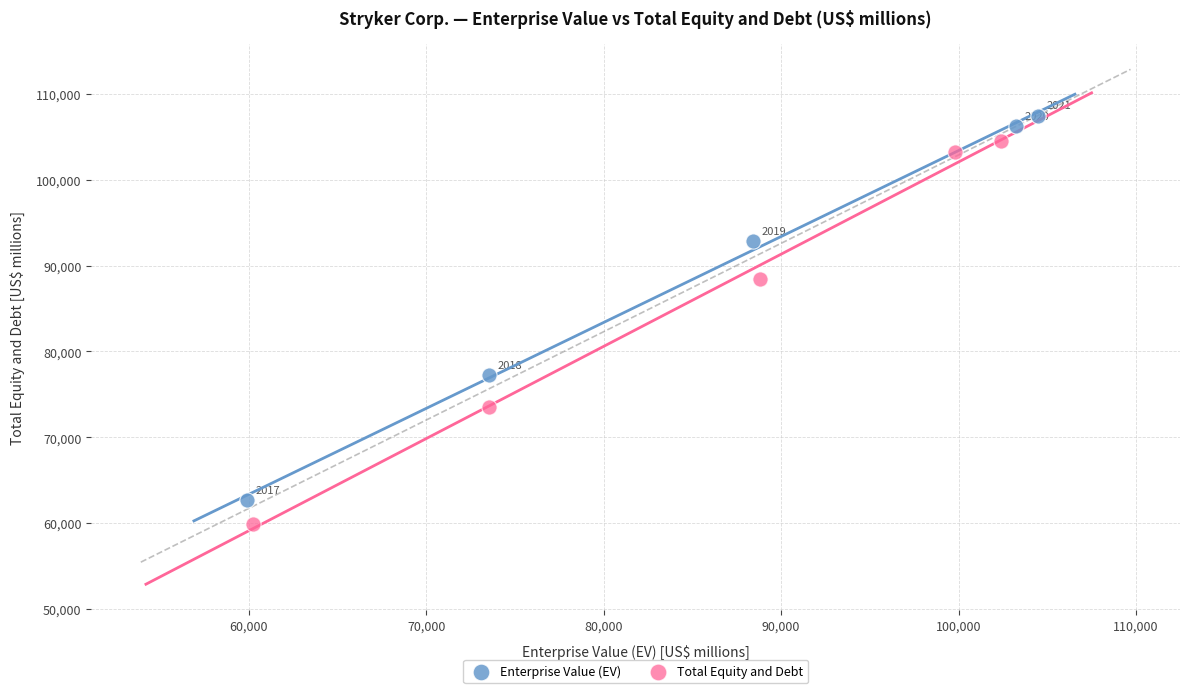

Which series contains the lowest Y value?

Total Equity and Debt